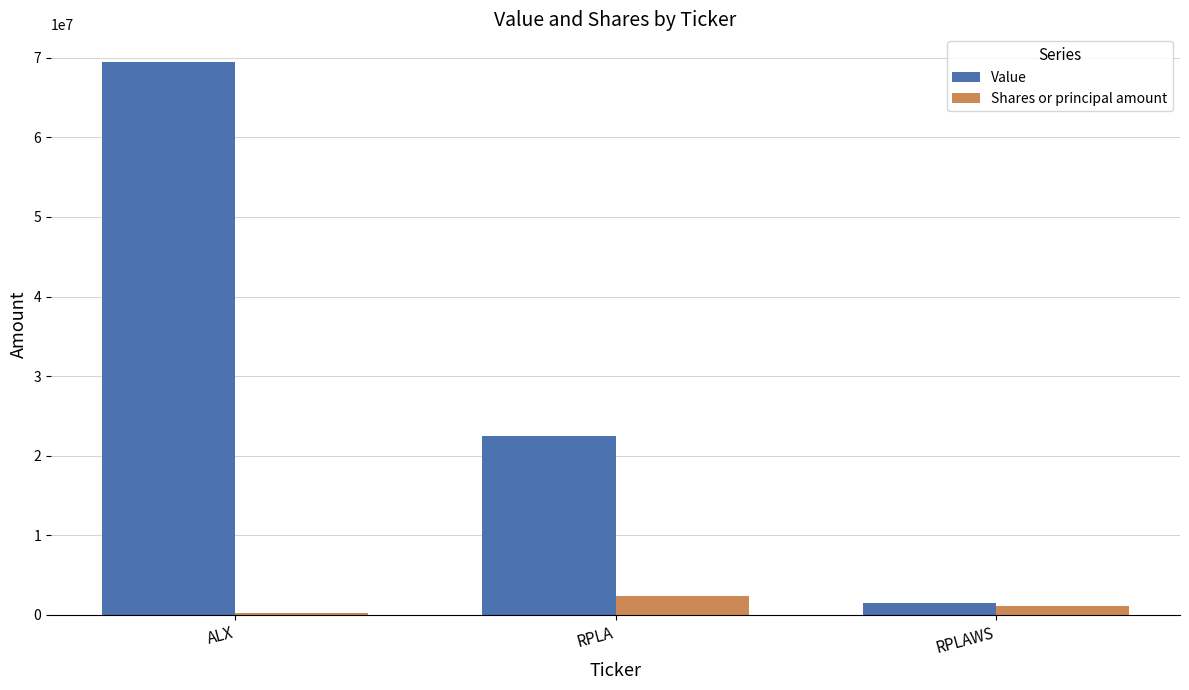

What is the value of the Shares or principal amount bar at the 2nd from the left?

2350000